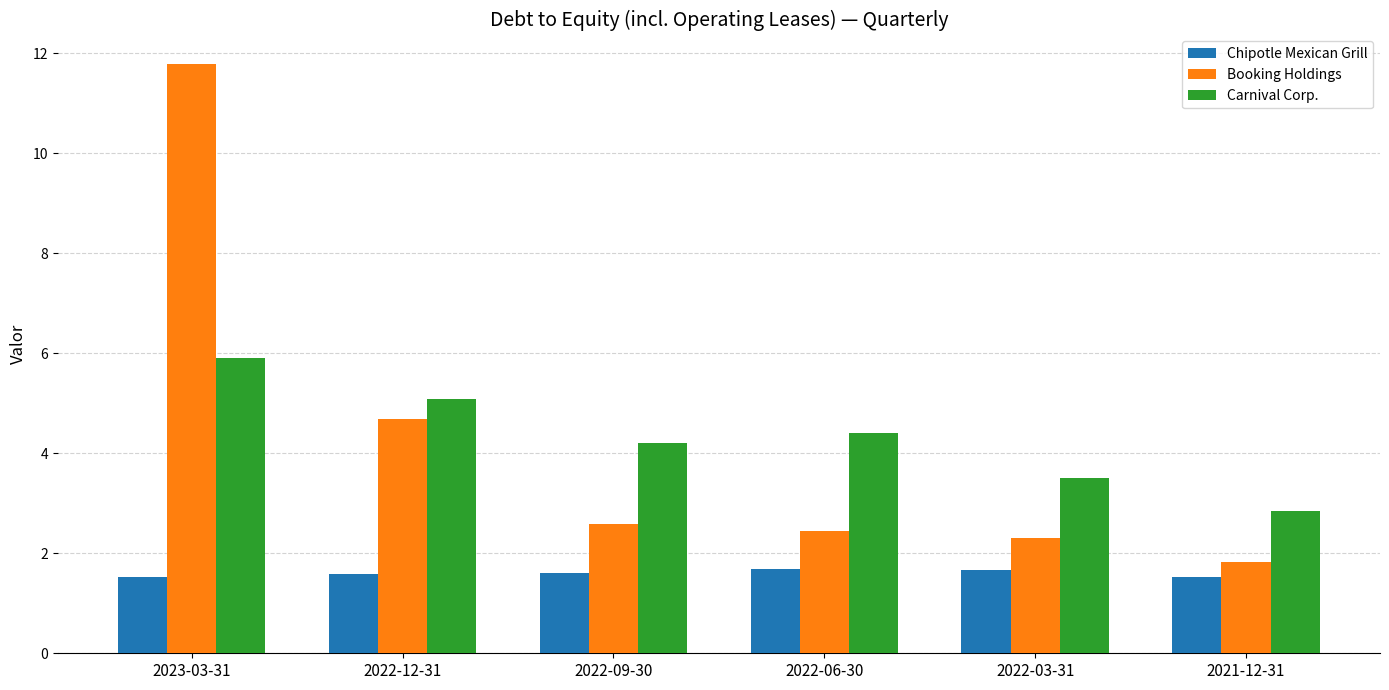

List the labels in order of Carnival Corp. value, largest first.

2023-03-31, 2022-12-31, 2022-06-30, 2022-09-30, 2022-03-31, 2021-12-31